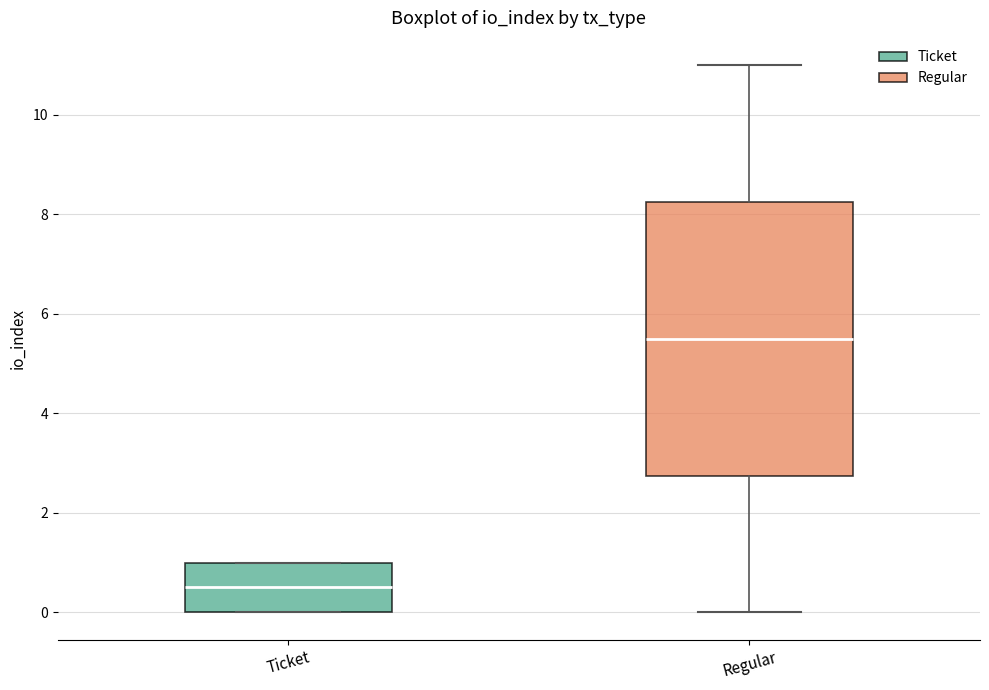

Where is the lower edge of the box for Ticket on the y-axis? The values are not printed on the chart, so give them approximately, as read against the axis.

0.0